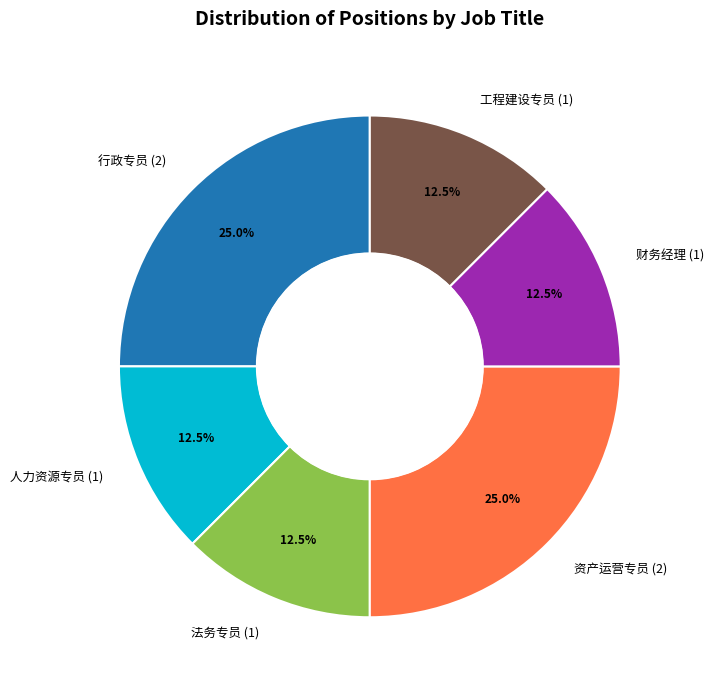

To the nearest percent, what is the difference between the 法务专员 and 资产运营专员 slice percentages?

12%